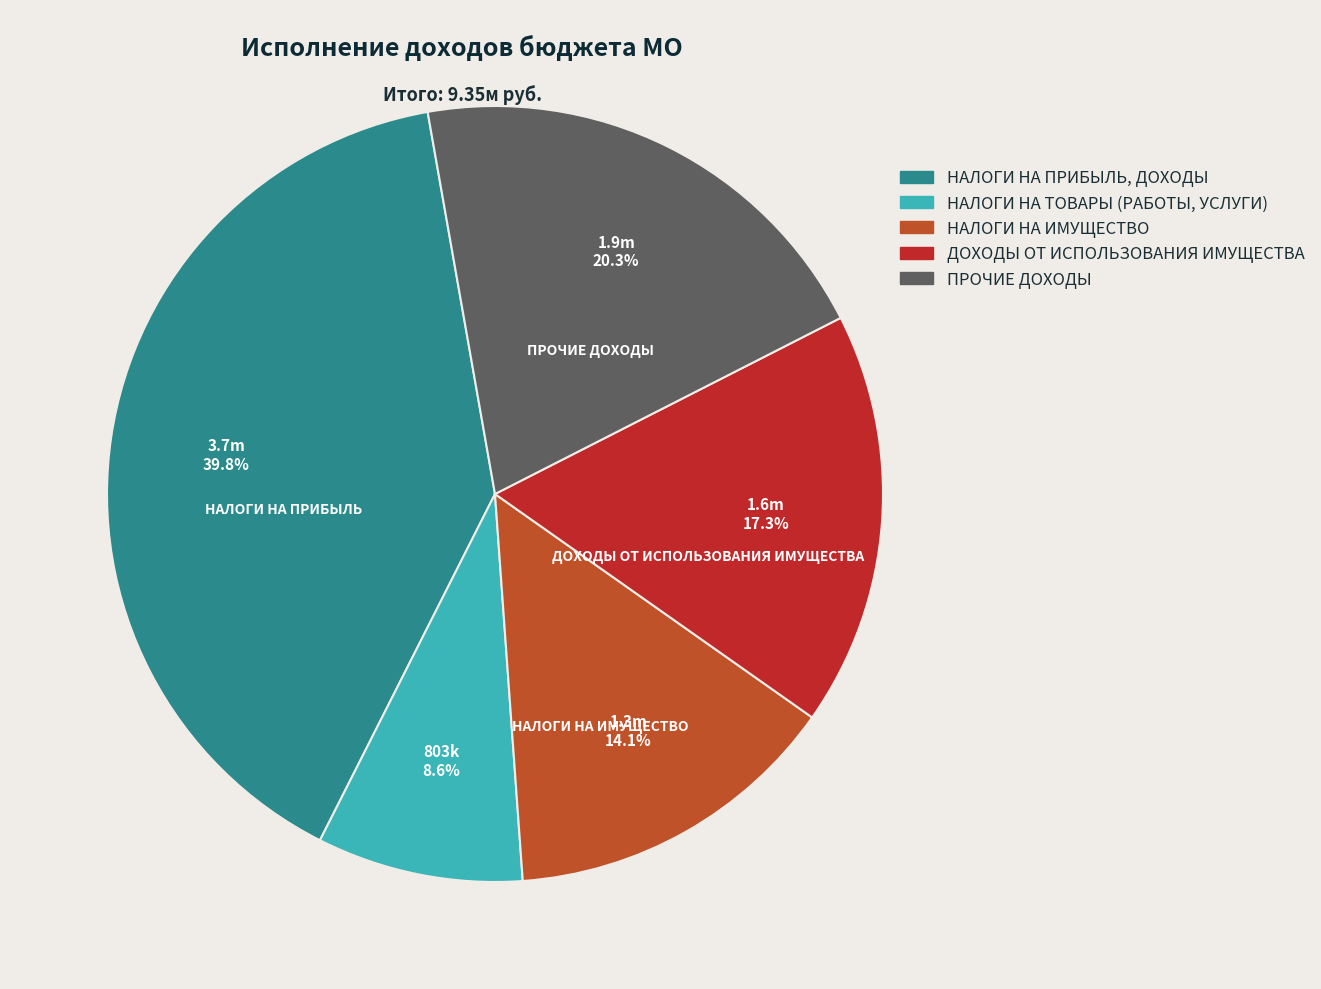

Combined, what portion of the pie is НАЛОГИ НА ТОВАРЫ (РАБОТЫ, УСЛУГИ) and ДОХОДЫ ОТ ИСПОЛЬЗОВАНИЯ ИМУЩЕСТВА?

25.9%